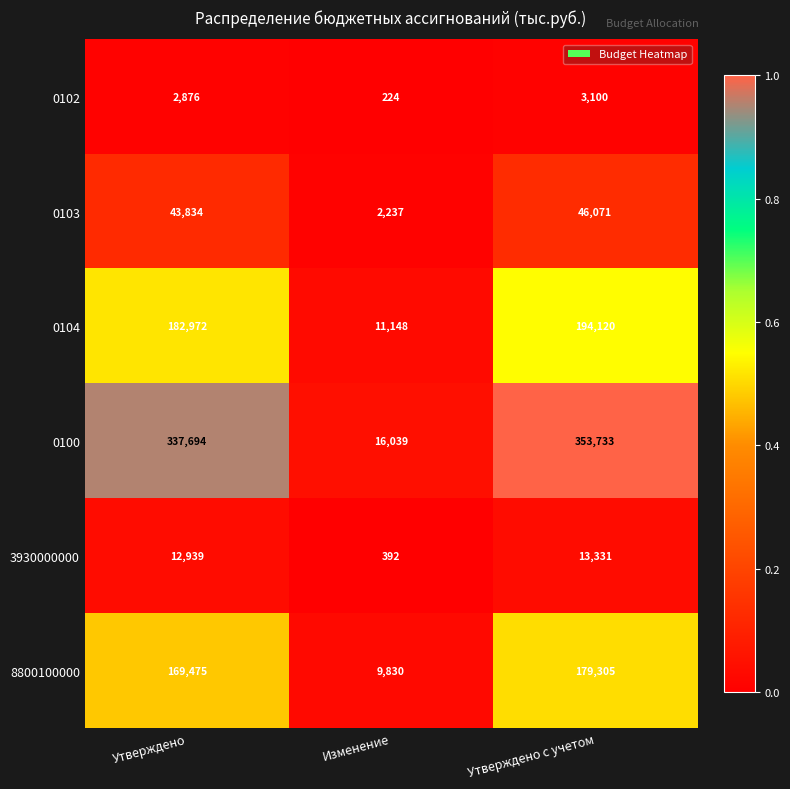

True or false: 3930000000 has a value of 13331 at Утверждено с учетом.

True